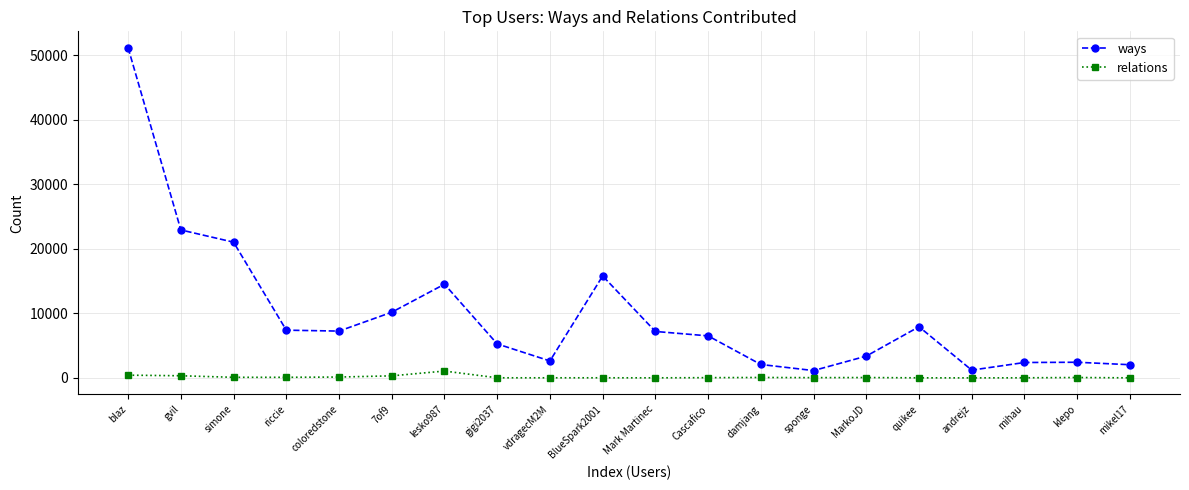

True or false: ways and relations cross at least once.

False